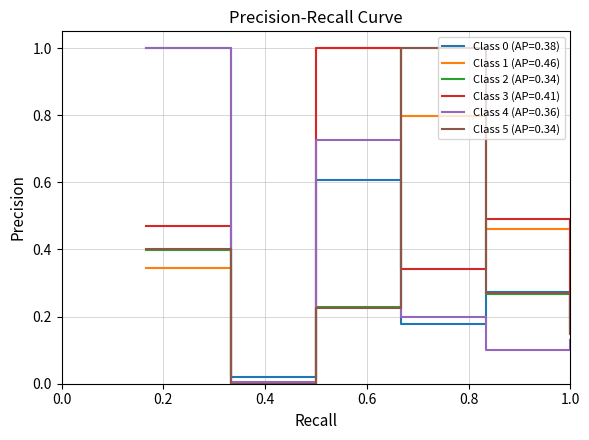

What is the maximum value shown in the chart?

1.0